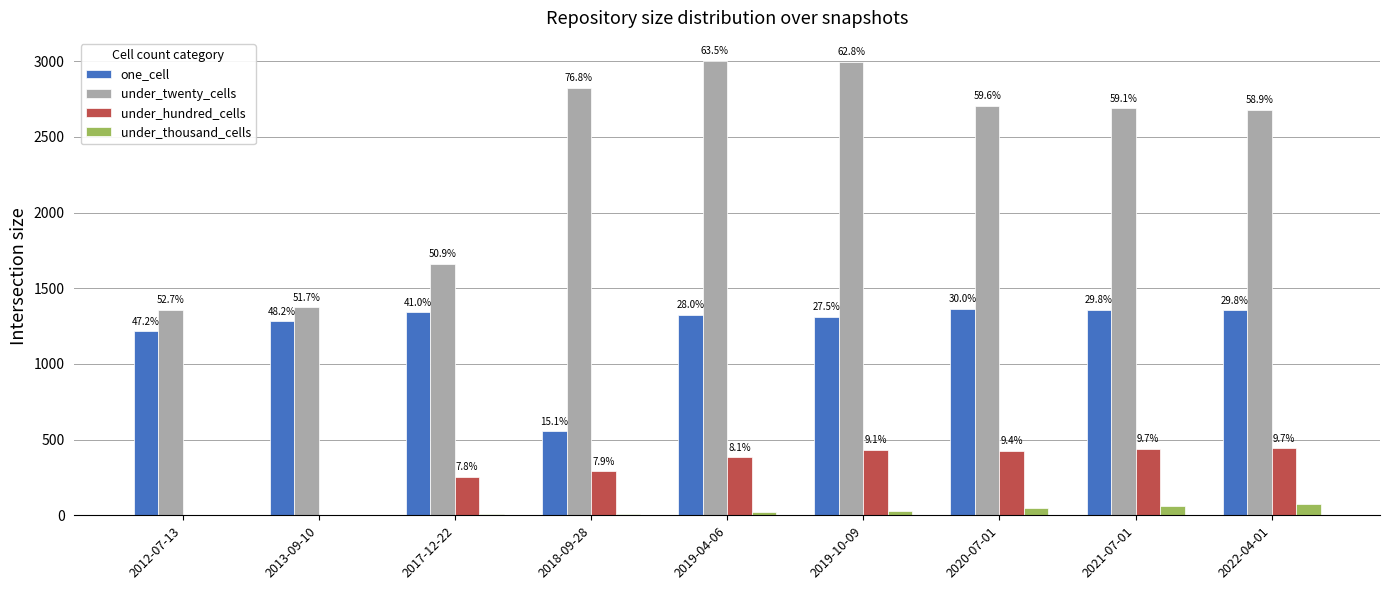

The value of under_thousand_cells at 2019-04-06 is 22. True or false?

True